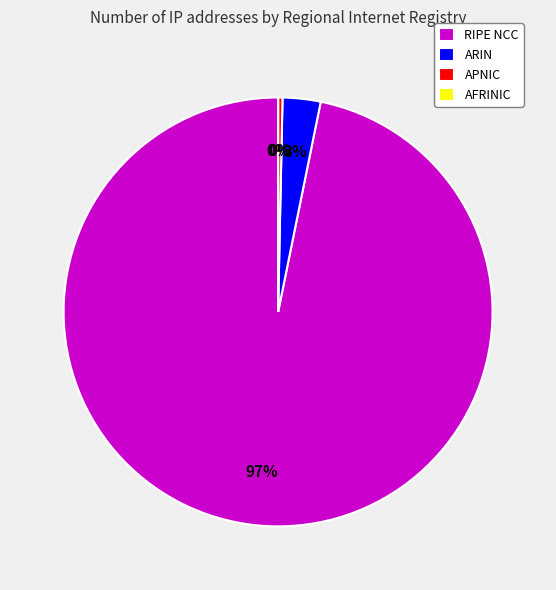

Is it true that RIPE NCC is 97% of the pie?

True